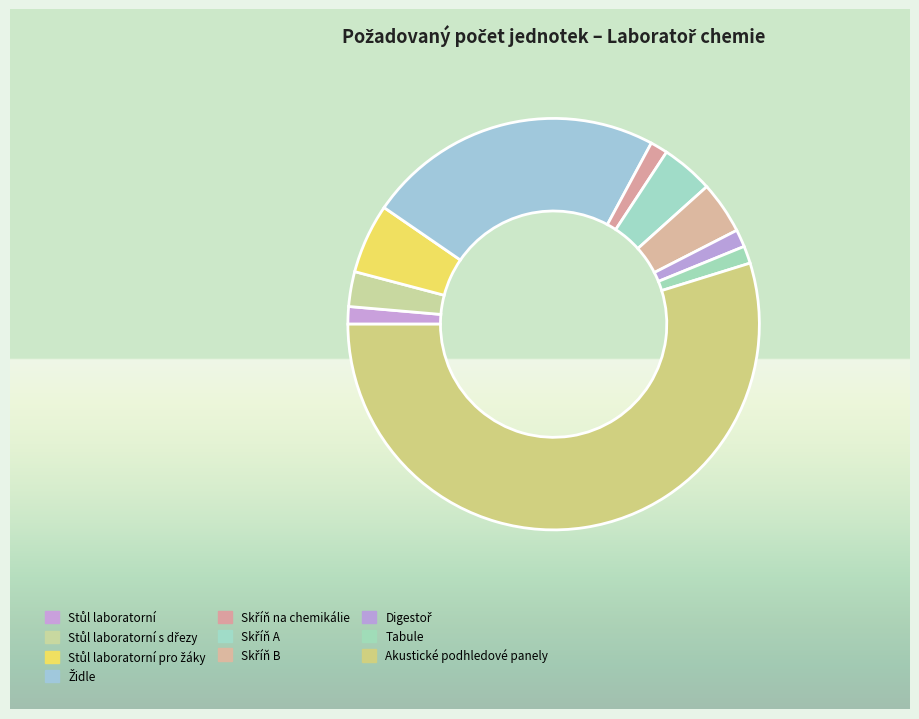

How many segments does this pie chart have?

10